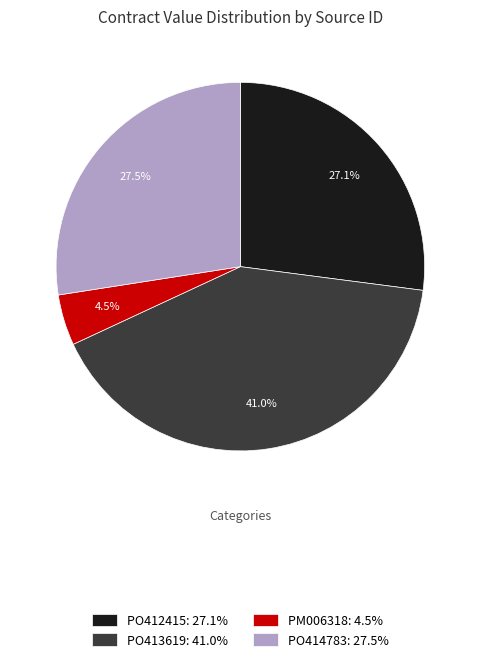

Between PM006318: 4.5% and PO413619: 41.0%, which is larger?

PO413619: 41.0%